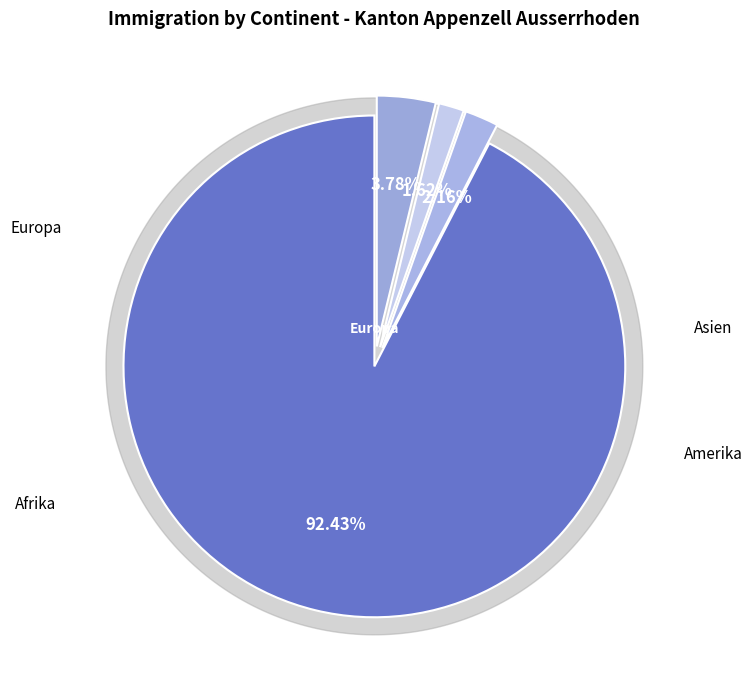

Which has a higher value, Amerika or Afrika?

Afrika